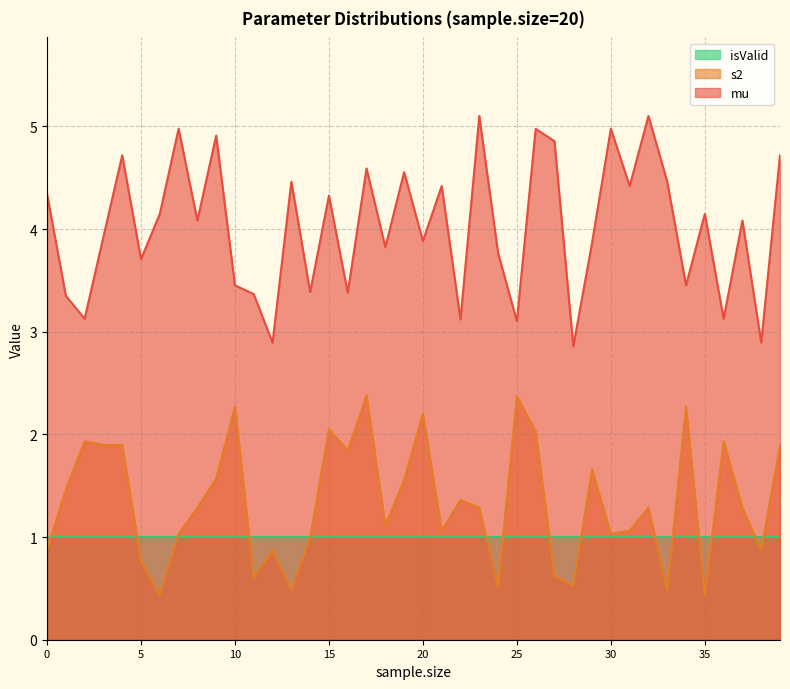

True or false: mu and isValid intersect in this chart.

False